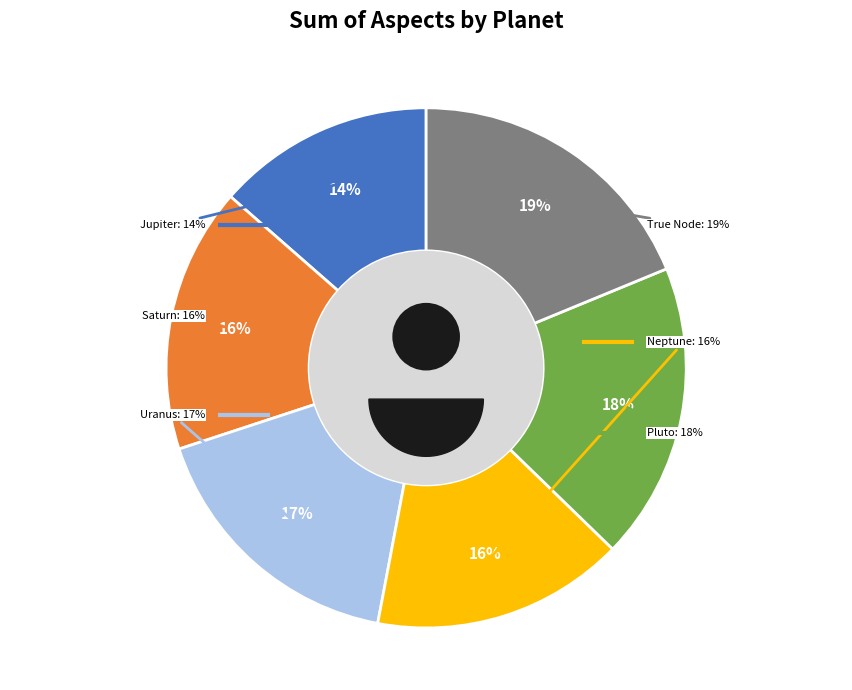

Which category has the biggest portion of the pie?

True Node